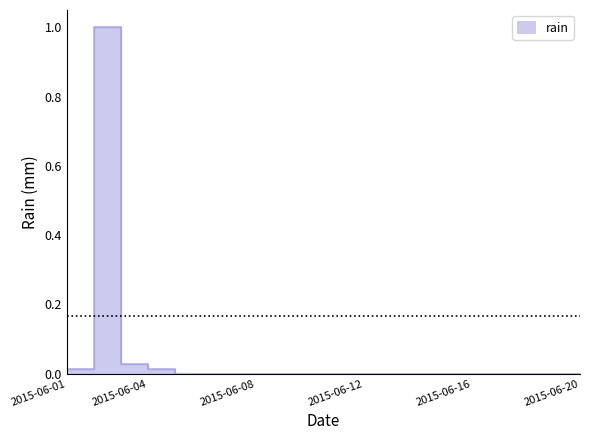

The chart shows a value of 0.5 at 2015-06-09. True or false?

False